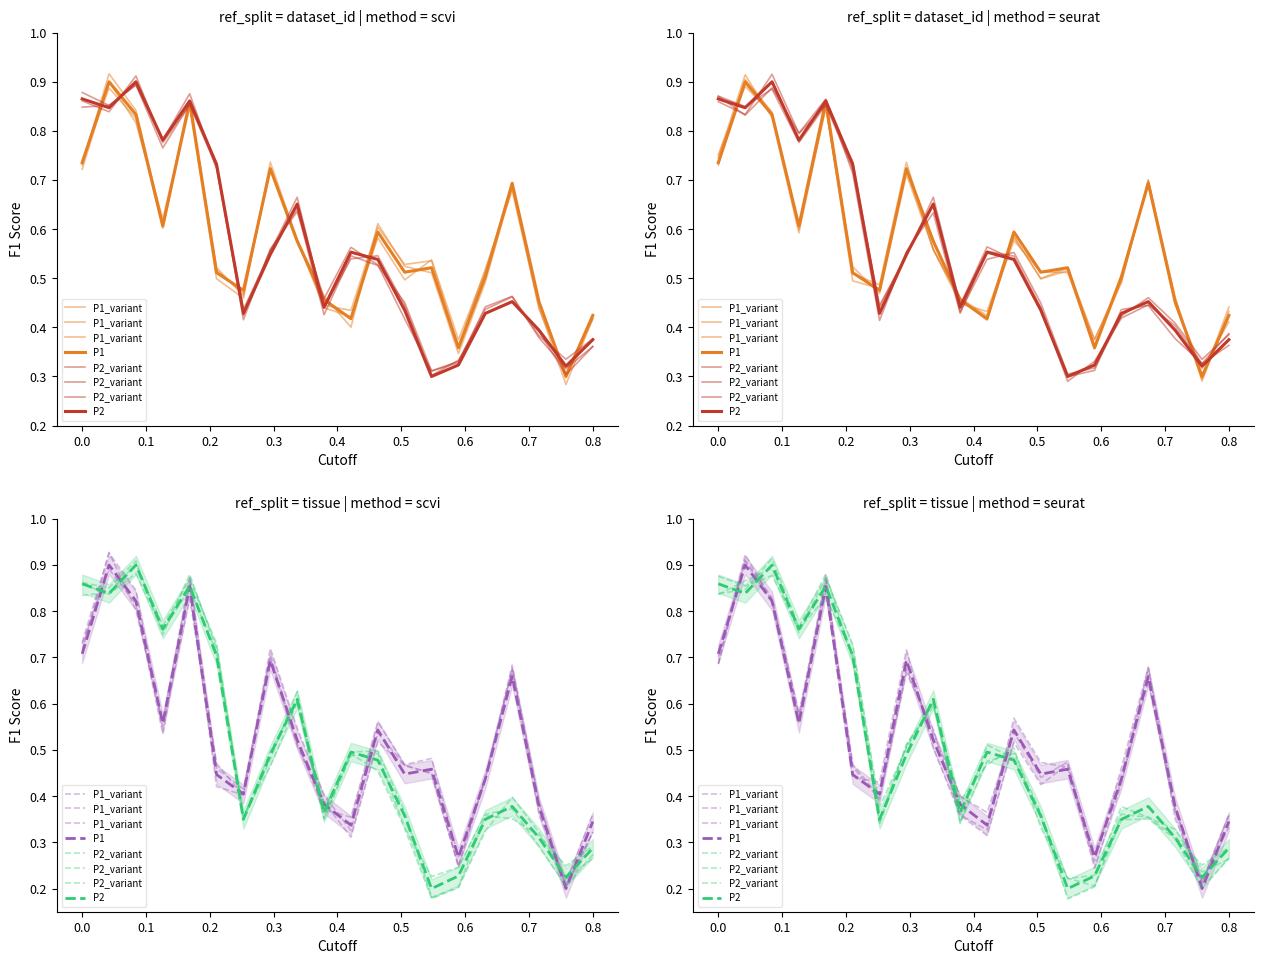

How many interior local peaks does the P2 series have?

5